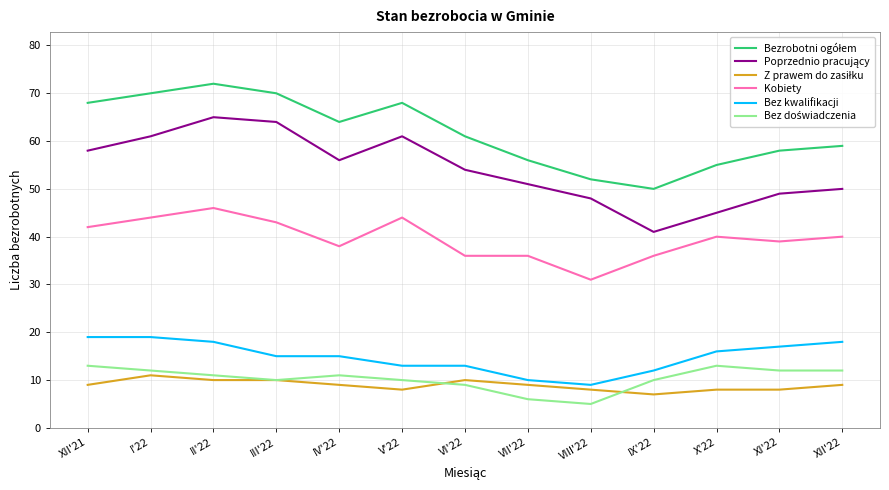

True or false: Kobiety and Bez kwalifikacji cross at least once.

False